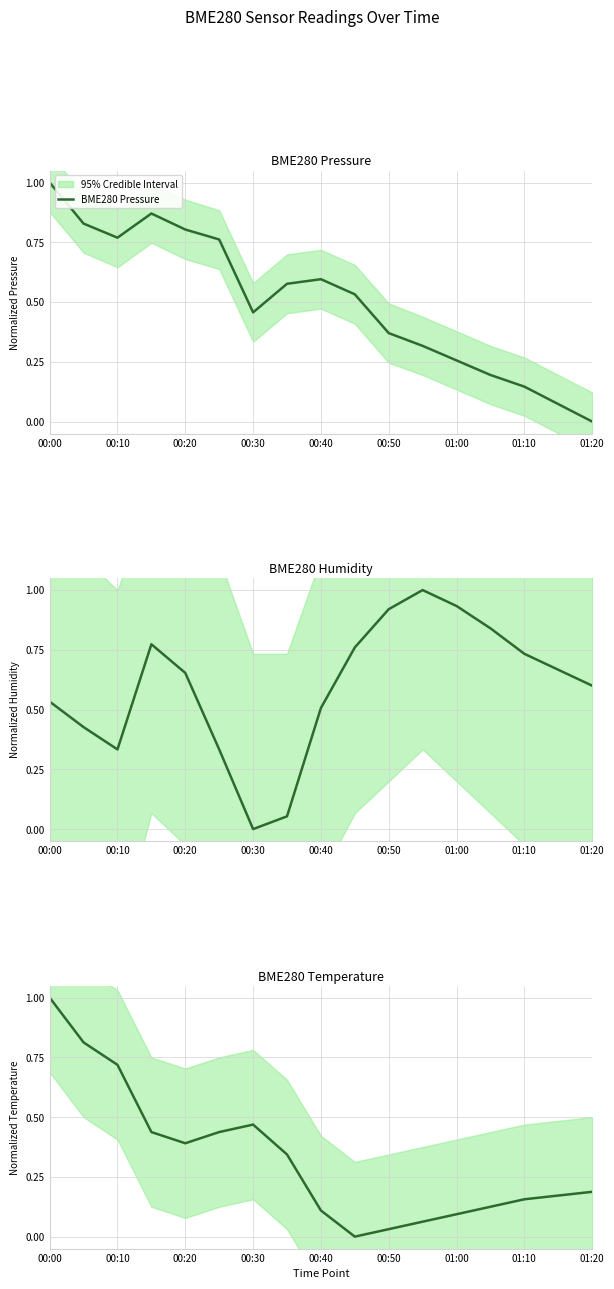

How many times do BME280 Pressure and BME280 Temperature cross each other?

3